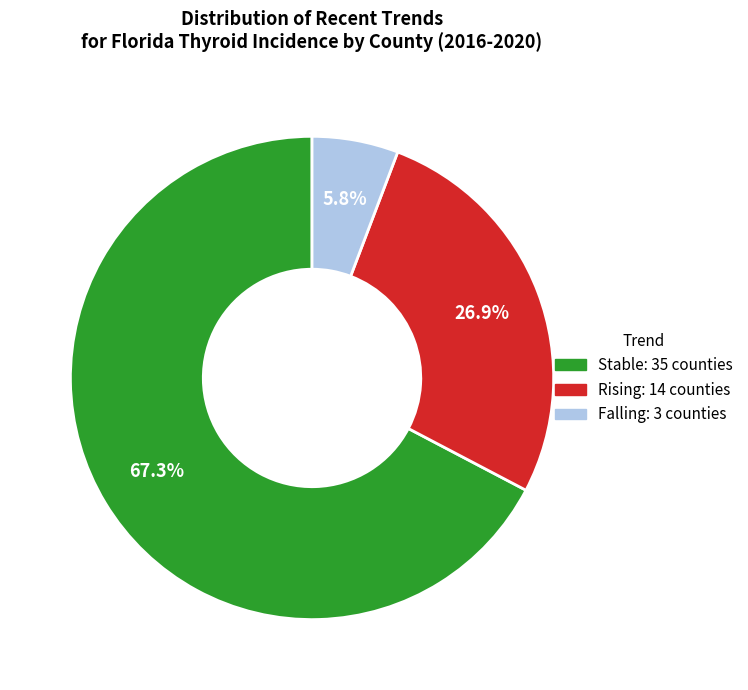

Is there a majority slice in this chart?

Yes